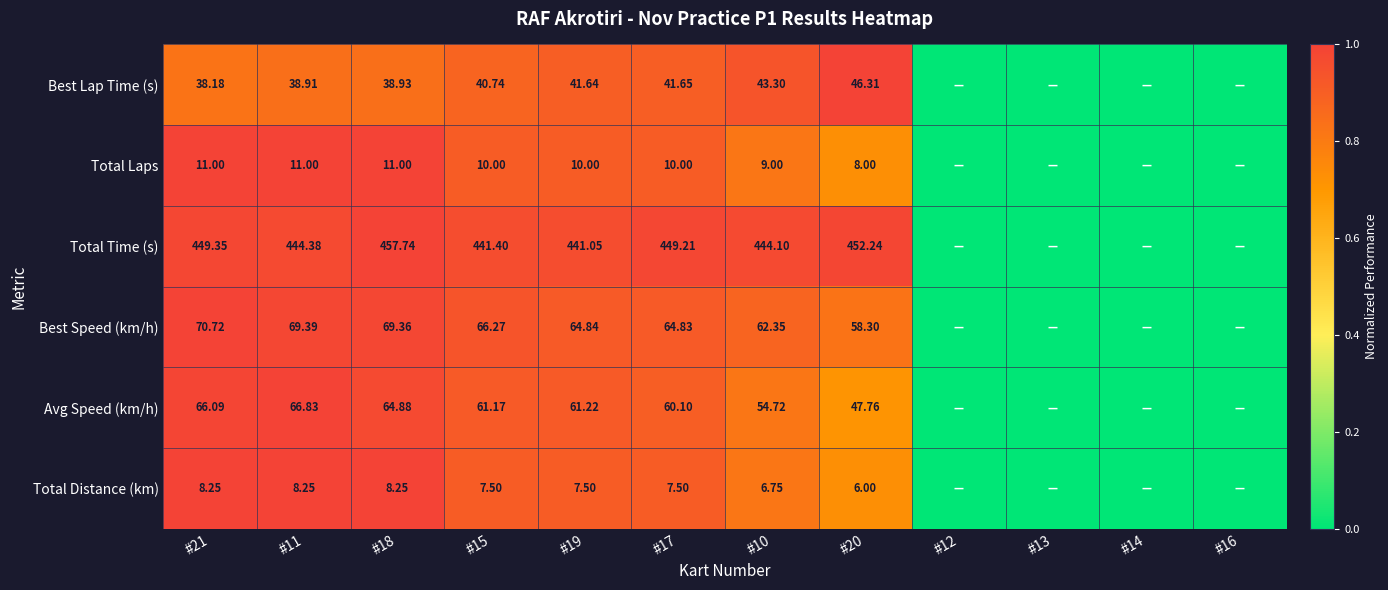

At #15, list the series in order from largest to smallest.

Total Time (s), Best Speed (km/h), Avg Speed (km/h), Best Lap Time (s), Total Laps, Total Distance (km)